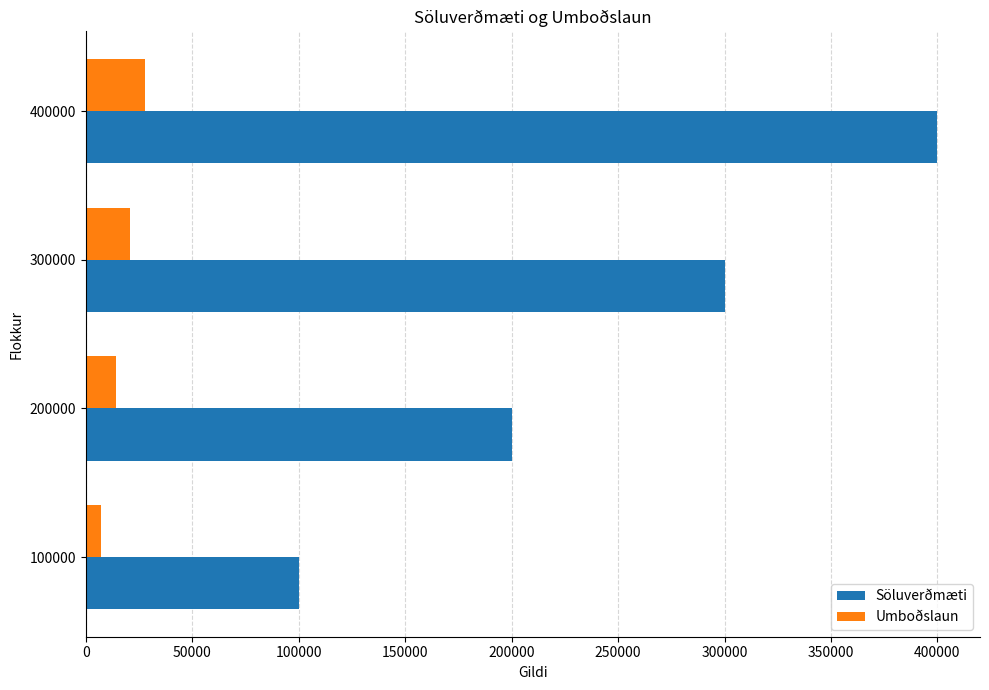

At how many categories does at least one series exceed 137138?

3